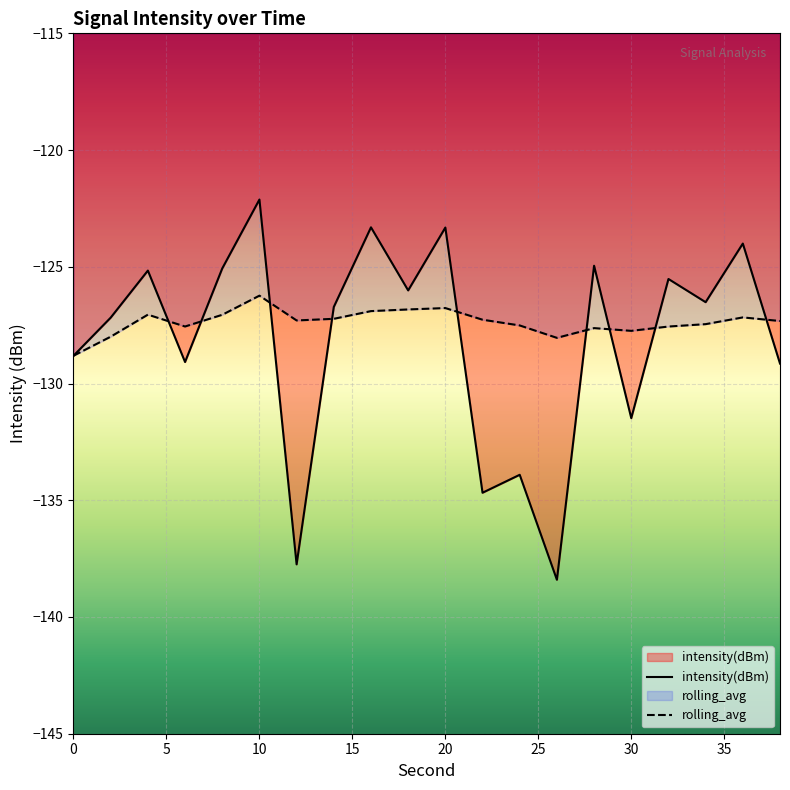

Which category has the highest value in the rolling_avg series?

10